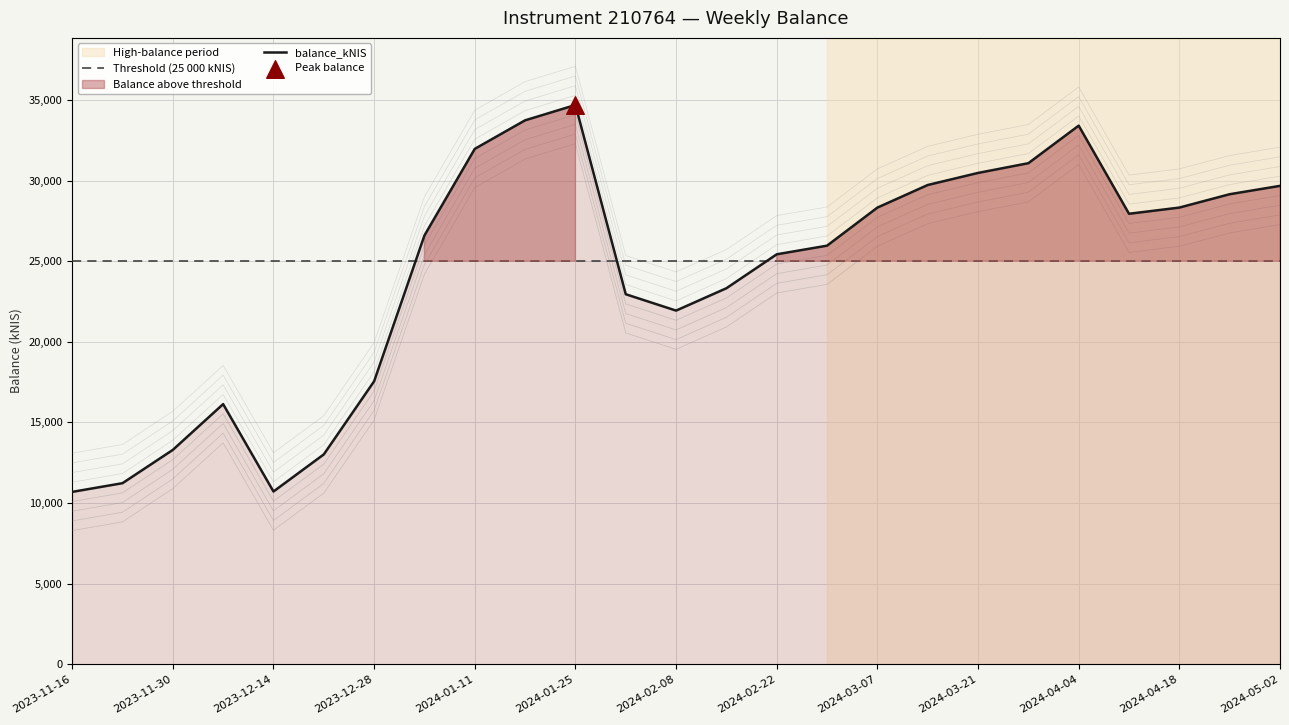

What is the change in value from 2023-12-07 to 2024-02-22?

+9292.0